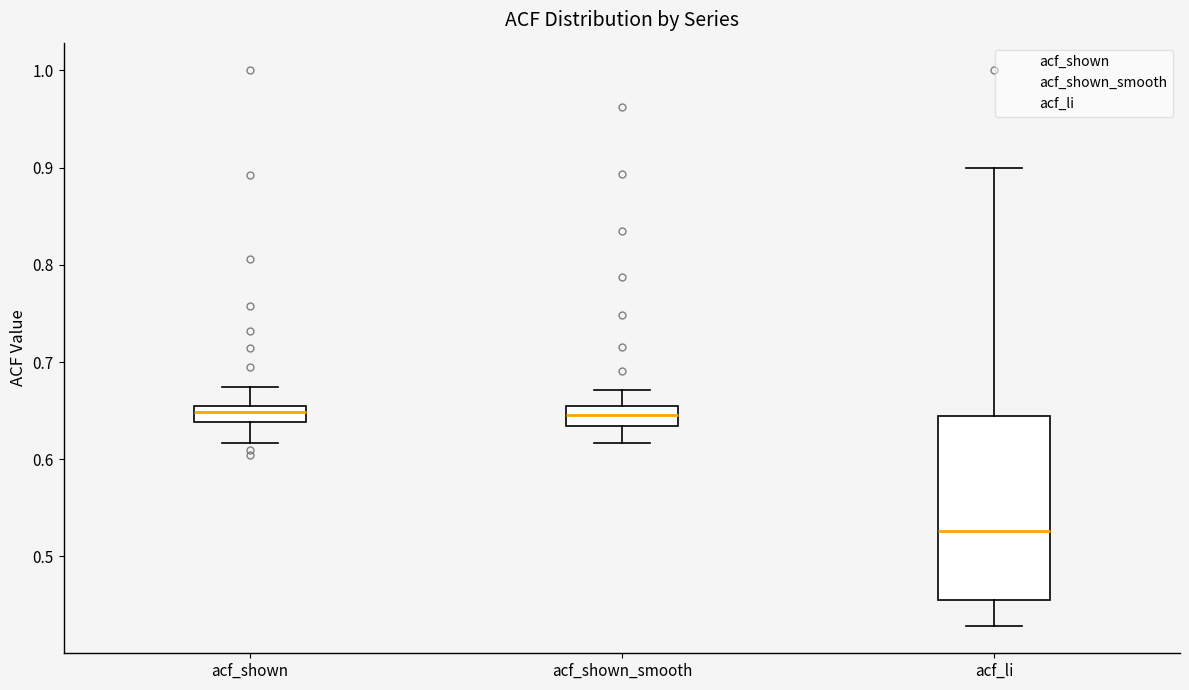

Reading left to right, transcribe this box plot: for each box, give where its median line is, the range the box spans, and where its two whiskers end, as read against the y-axis. The values are not printed on the chart, so give them approximately, as read against the axis.

acf_shown: median 0.65 (inside the box), box 0.64 to 0.65, whiskers 0.62 to 0.67
acf_shown_smooth: median 0.65, box 0.63 to 0.66, whiskers 0.62 to 0.67
acf_li: median 0.53, box 0.45 to 0.65, whiskers 0.43 to 0.90